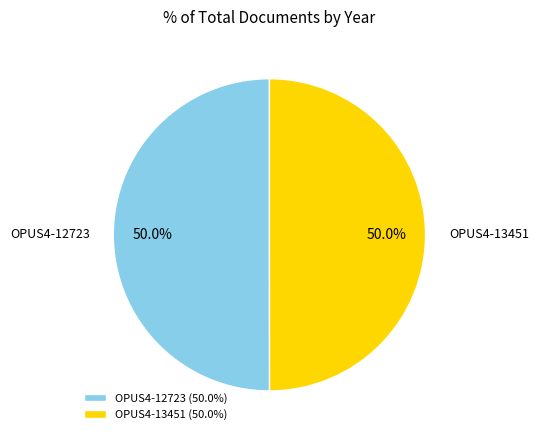

What percentage is NOT represented by OPUS4-13451?

50.0%